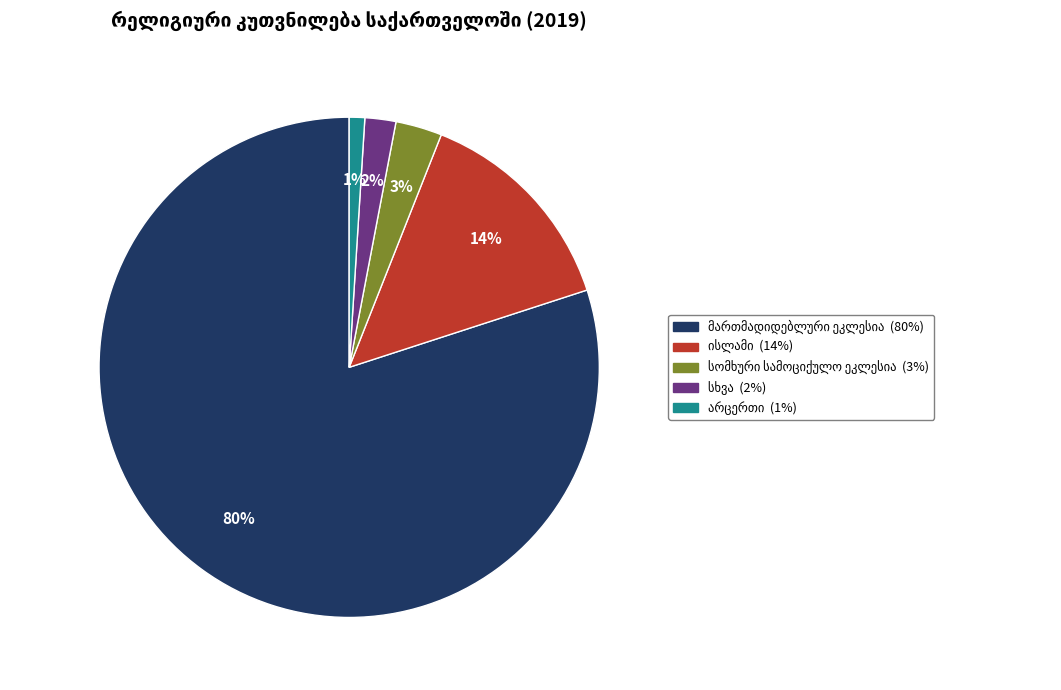

Is there any slice that represents more than half of the pie?

Yes